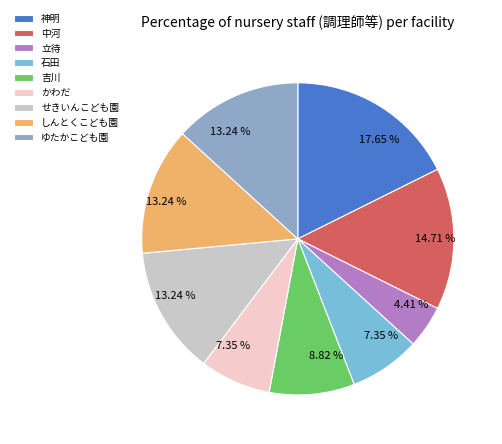

The 吉川 slice represents 9% of the pie. True or false?

True